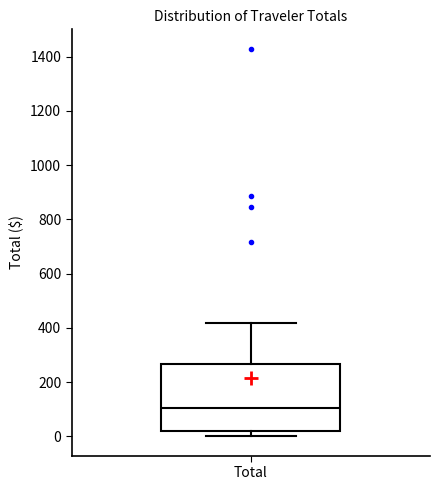

Where does the median line of the box for Total sit on the y-axis? The values are not printed on the chart, so give them approximately, as read against the axis.

100